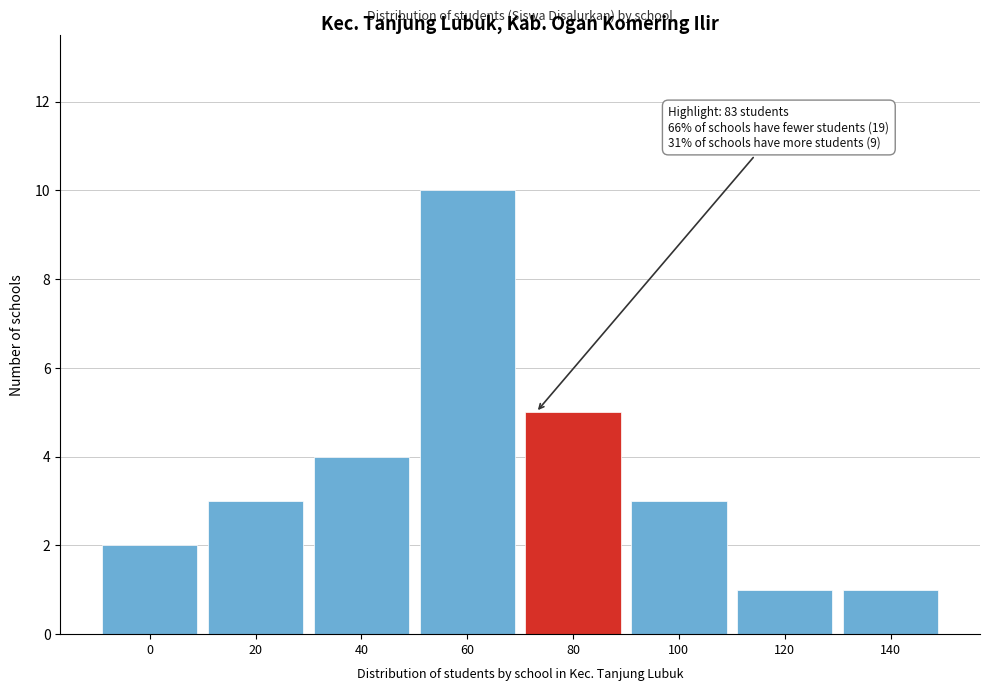

Reading right to left, extract all data points from this chart.

1	1	3	5	10	4	3	2